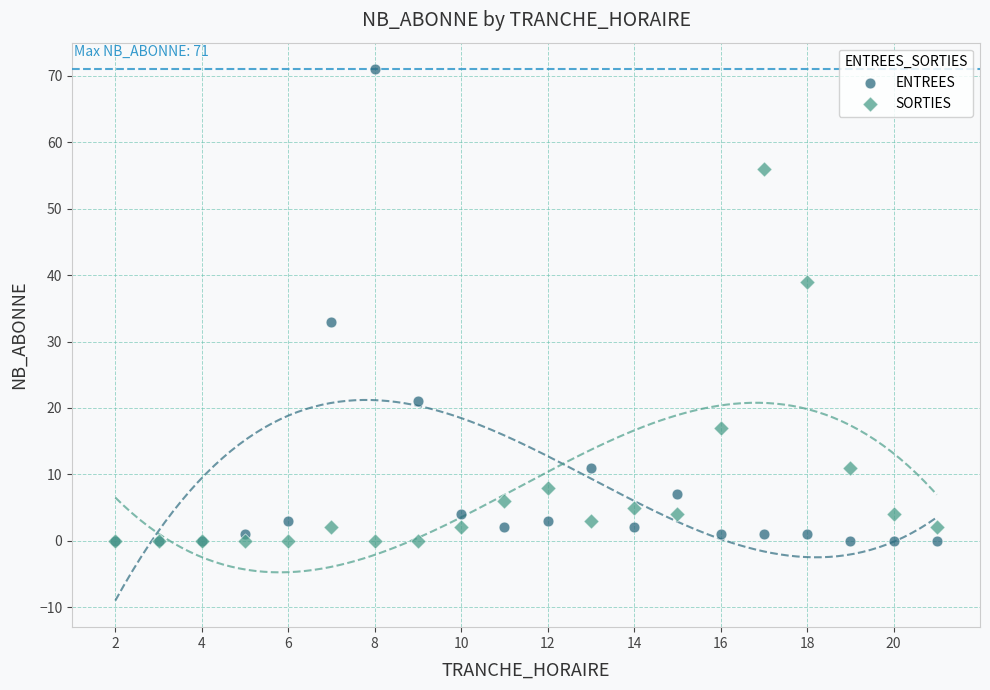

What are all the series names shown in the legend?

ENTREES, SORTIES